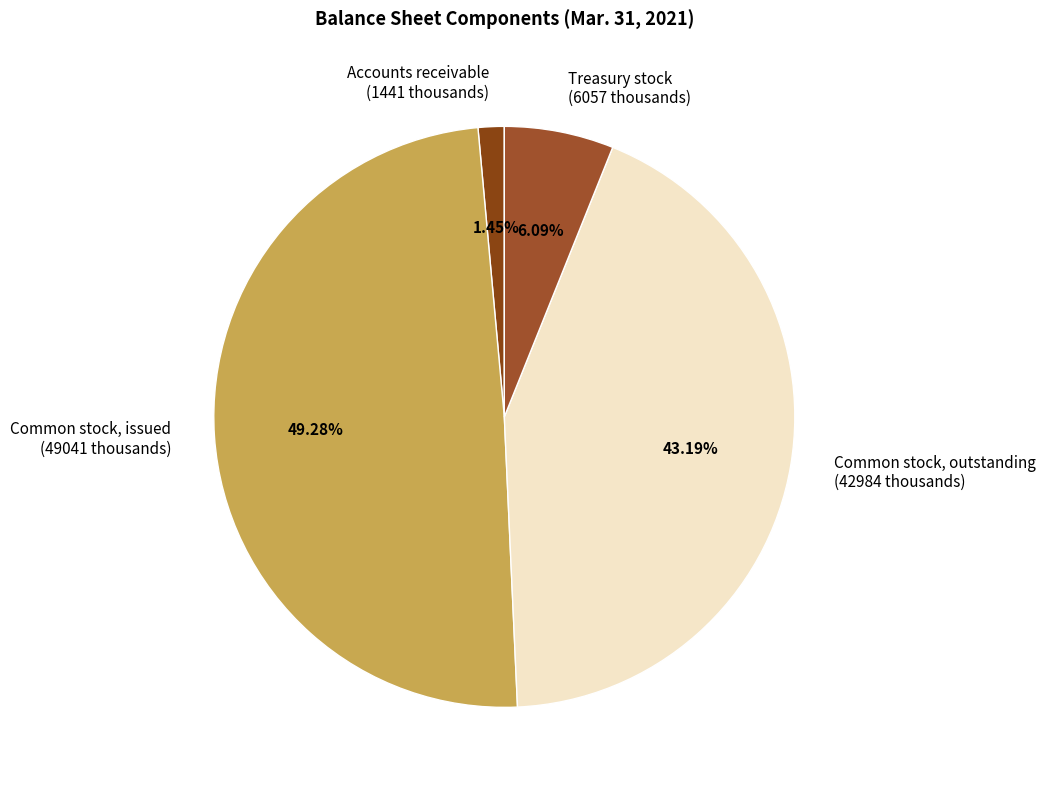

Rank the categories by value from highest to lowest.

Common stock, issued (49041 thousands), Common stock, outstanding (42984 thousands), Treasury stock (6057 thousands), Accounts receivable (1441 thousands)